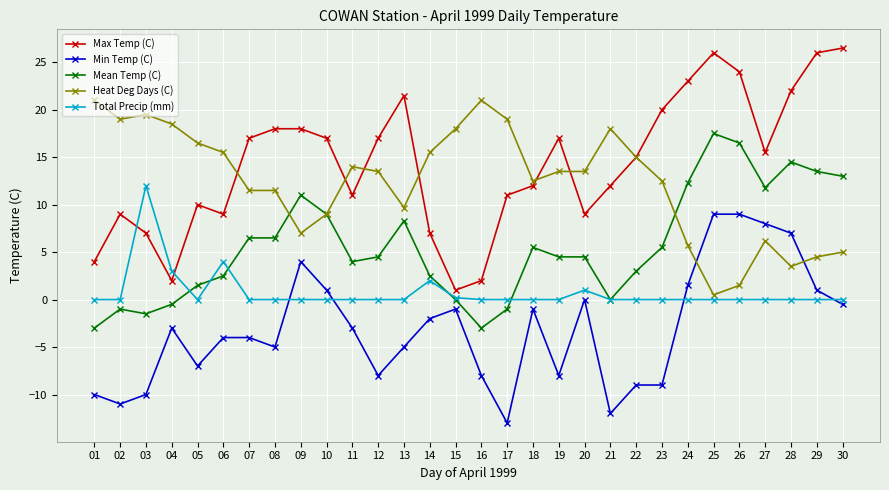

Which series has the largest total across all categories?

Max Temp (C)